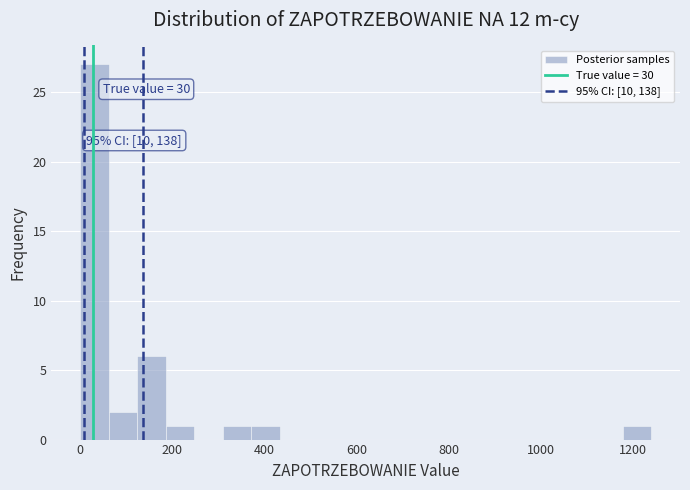

Around what value on the x-axis is the tallest bar? Give the approximate position of its centre, as read against the axis.

40